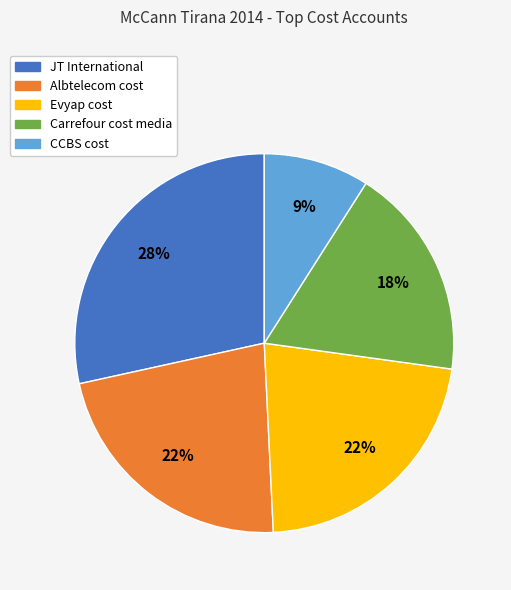

To the nearest percent, what is the difference between the largest and smallest slice percentages?

19%